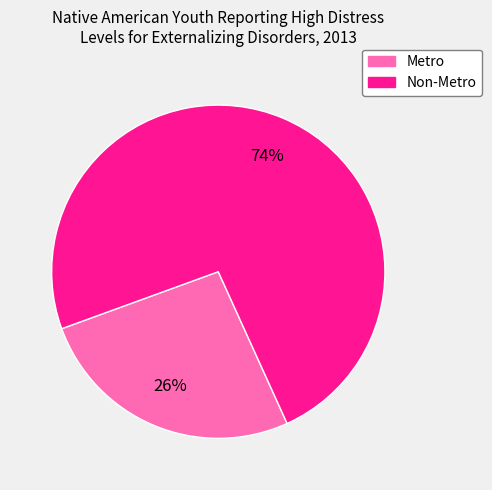

Which slice is the largest?

Non-Metro